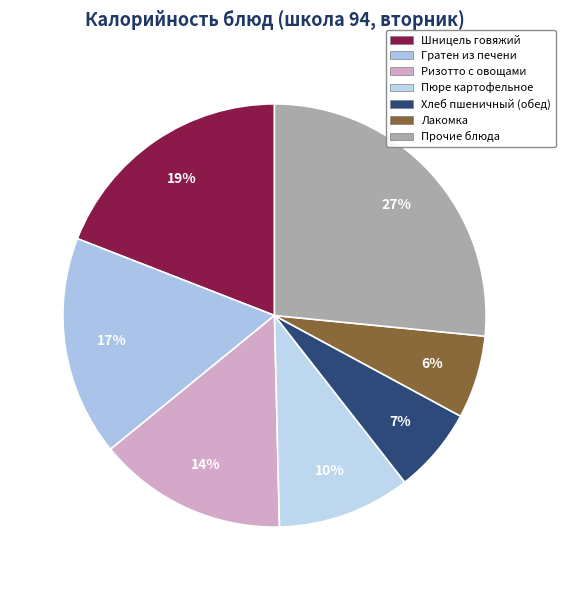

How many slices are in this pie chart?

7